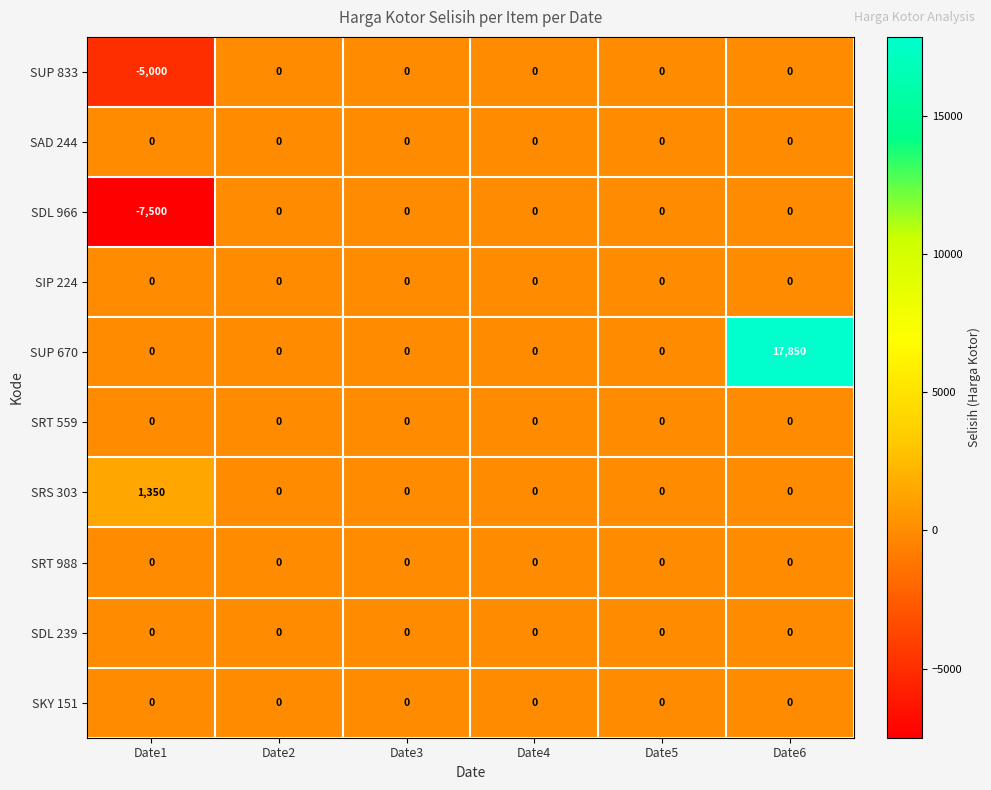

How many data points does each series have?

6